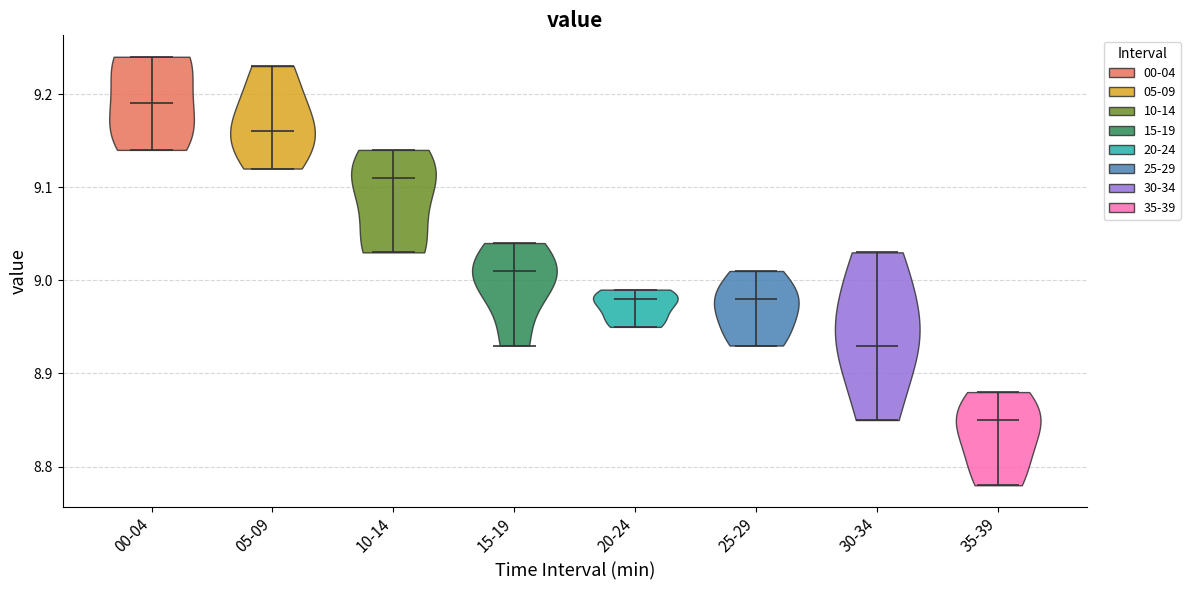

Where does the median line of the violin for 15-19 sit on the y-axis? The values are not printed on the chart, so give them approximately, as read against the axis.

9.01